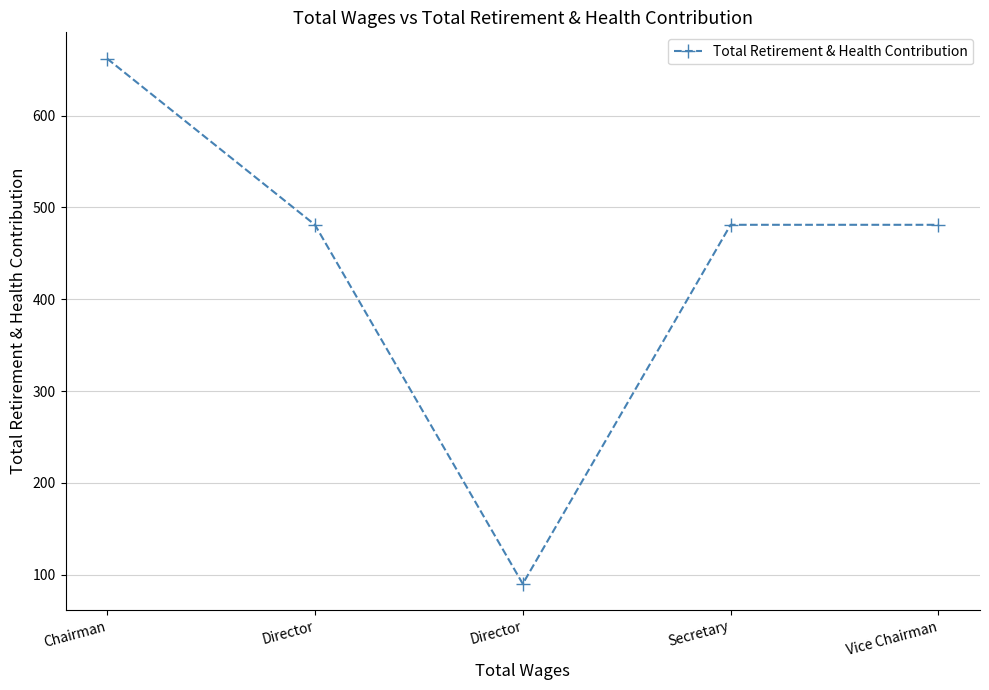

True or false: the data has more than 2 interior local peaks.

False